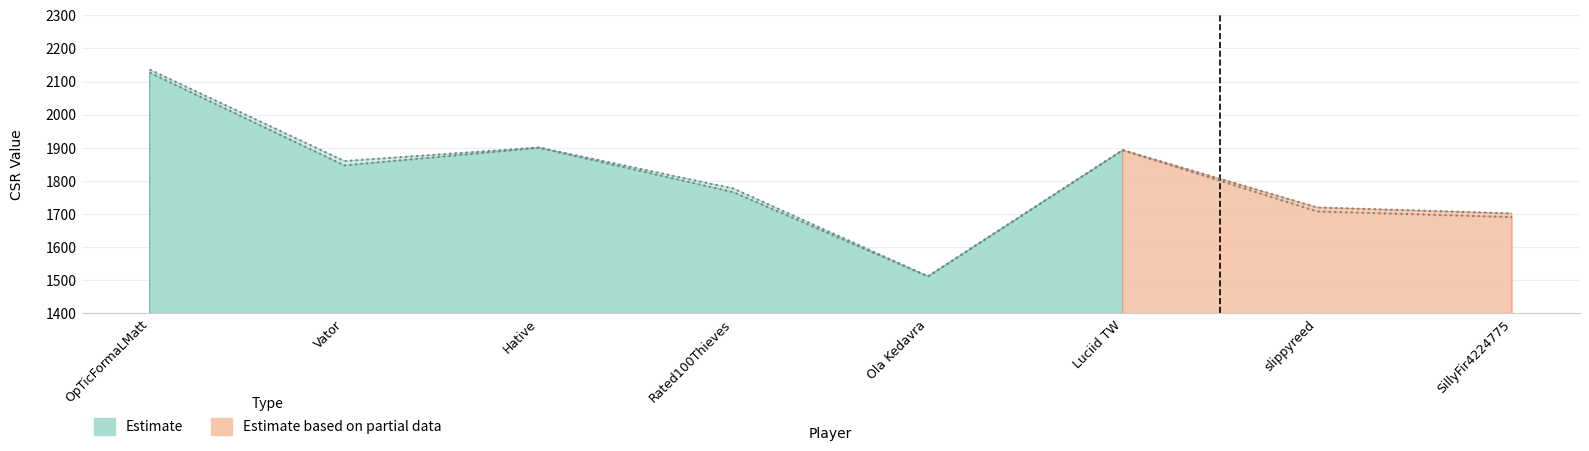

How many data points in PostCsr are less than 1860?

4